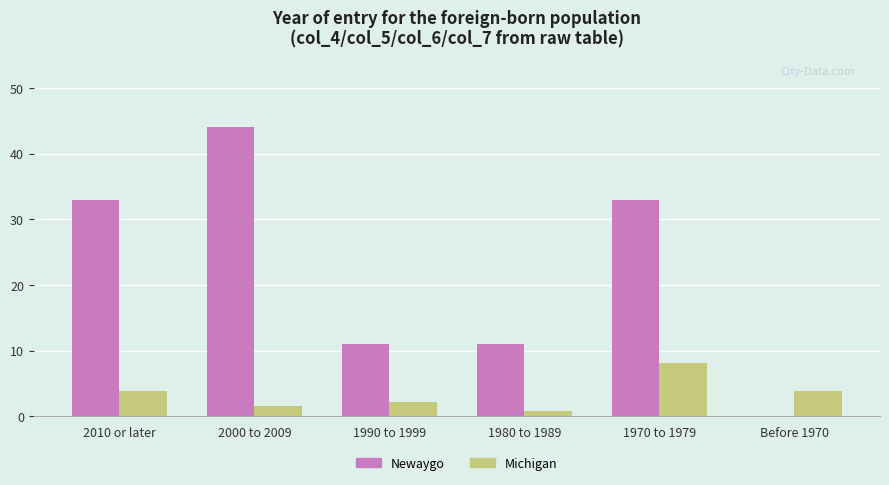

Reading left to right, what are all the values shown in this chart?

Newaygo: 2010 or later=33.0	2000 to 2009=44.0	1990 to 1999=11.0	1980 to 1989=11.0	1970 to 1979=33.0	Before 1970=0.0
Michigan: 2010 or later=3.8	2000 to 2009=1.6	1990 to 1999=2.1	1980 to 1989=0.8	1970 to 1979=8.1	Before 1970=3.8